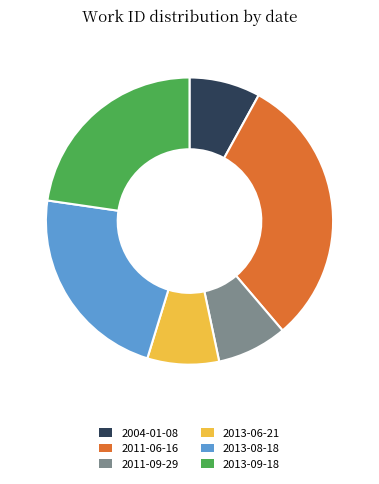

Count the number of slices in the pie.

6